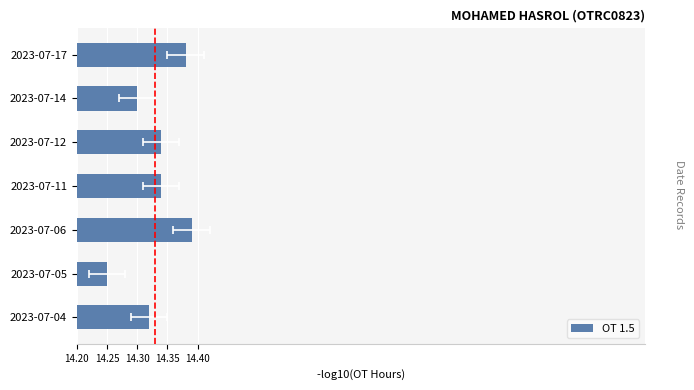

What value does the data have at 2023-07-14?

14.3